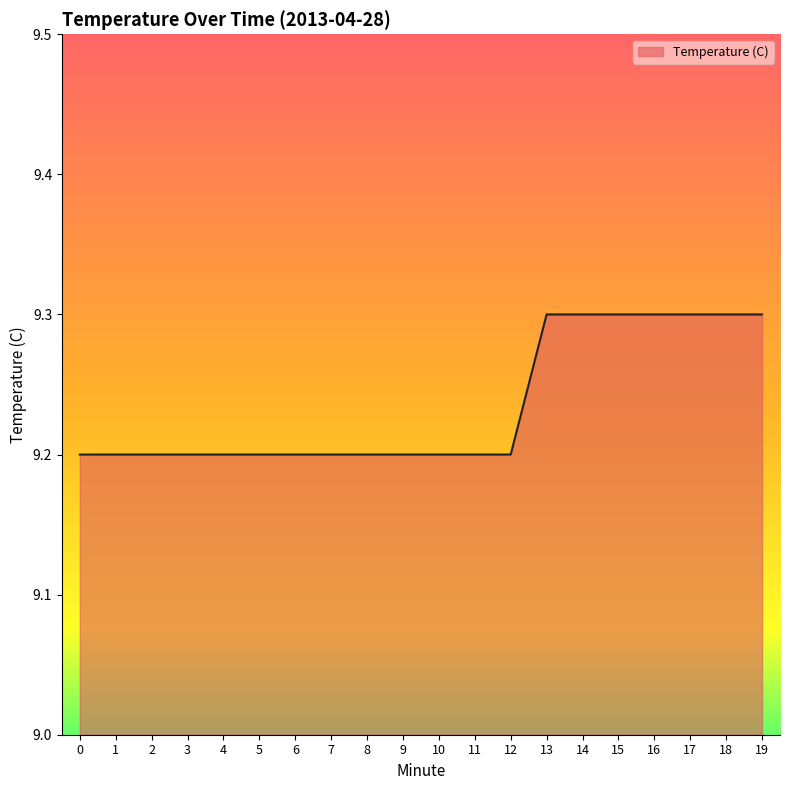

Reading right to left, what are all the values shown in this chart?

19=9.3	18=9.3	17=9.3	16=9.3	15=9.3	14=9.3	13=9.3	12=9.2	11=9.2	10=9.2	9=9.2	8=9.2	7=9.2	6=9.2	5=9.2	4=9.2	3=9.2	2=9.2	1=9.2	0=9.2